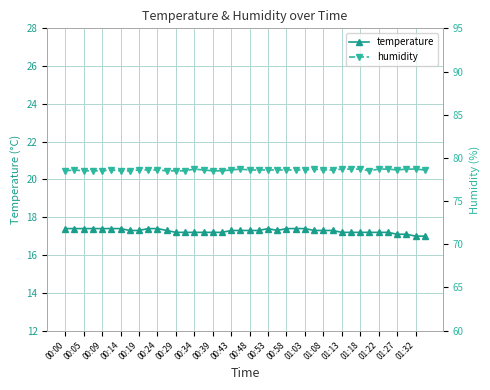

What is the sum of all humidity values?

3143.8